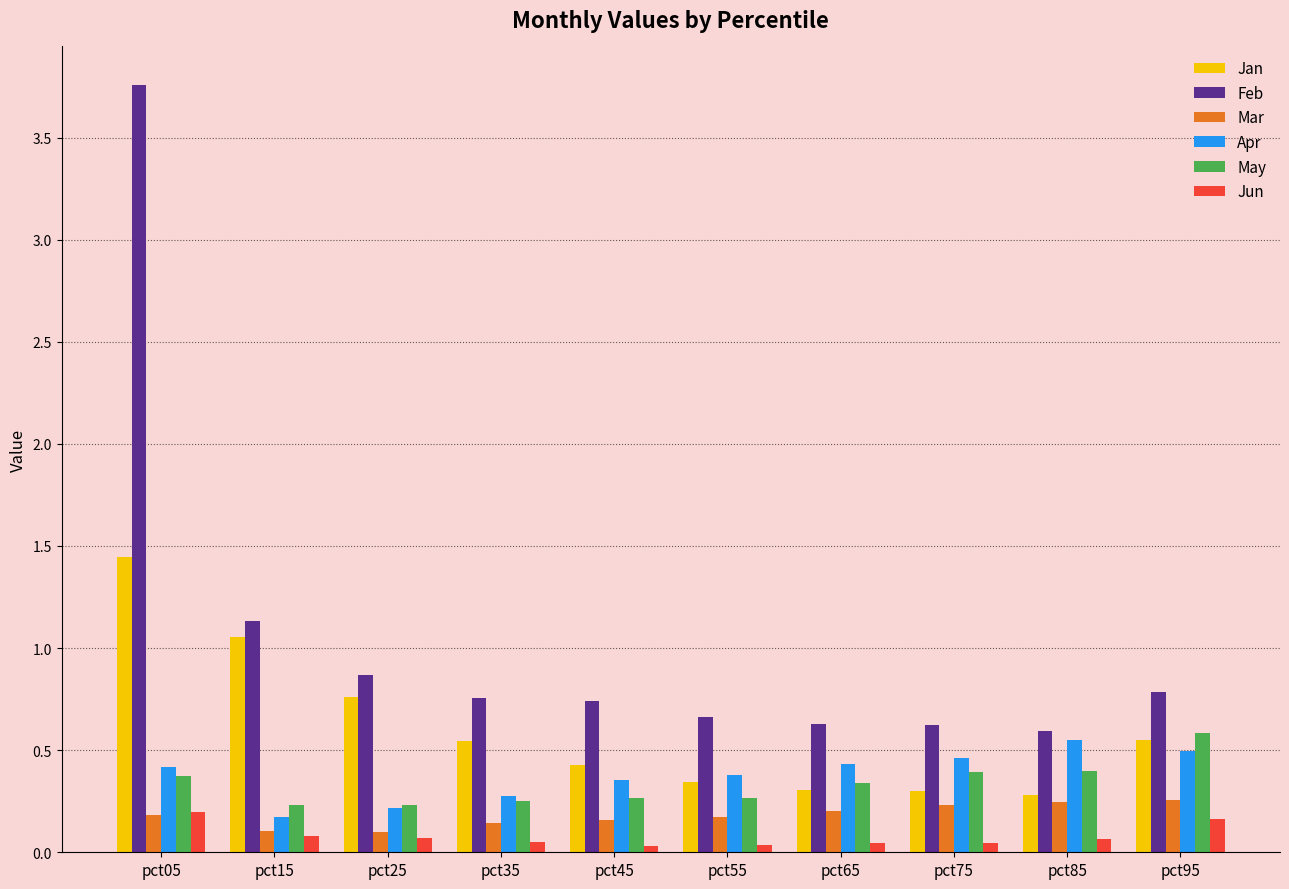

Which series has the widest spread of values?

Feb